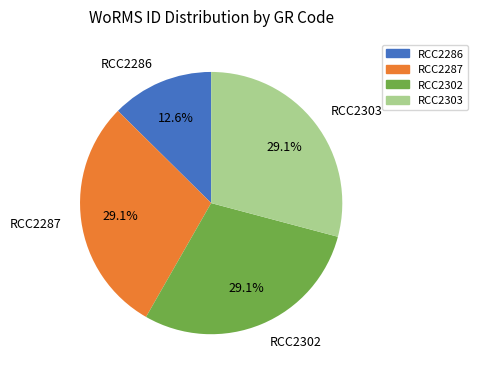

To the nearest percent, what is the difference between the largest and smallest slice percentages?

17%